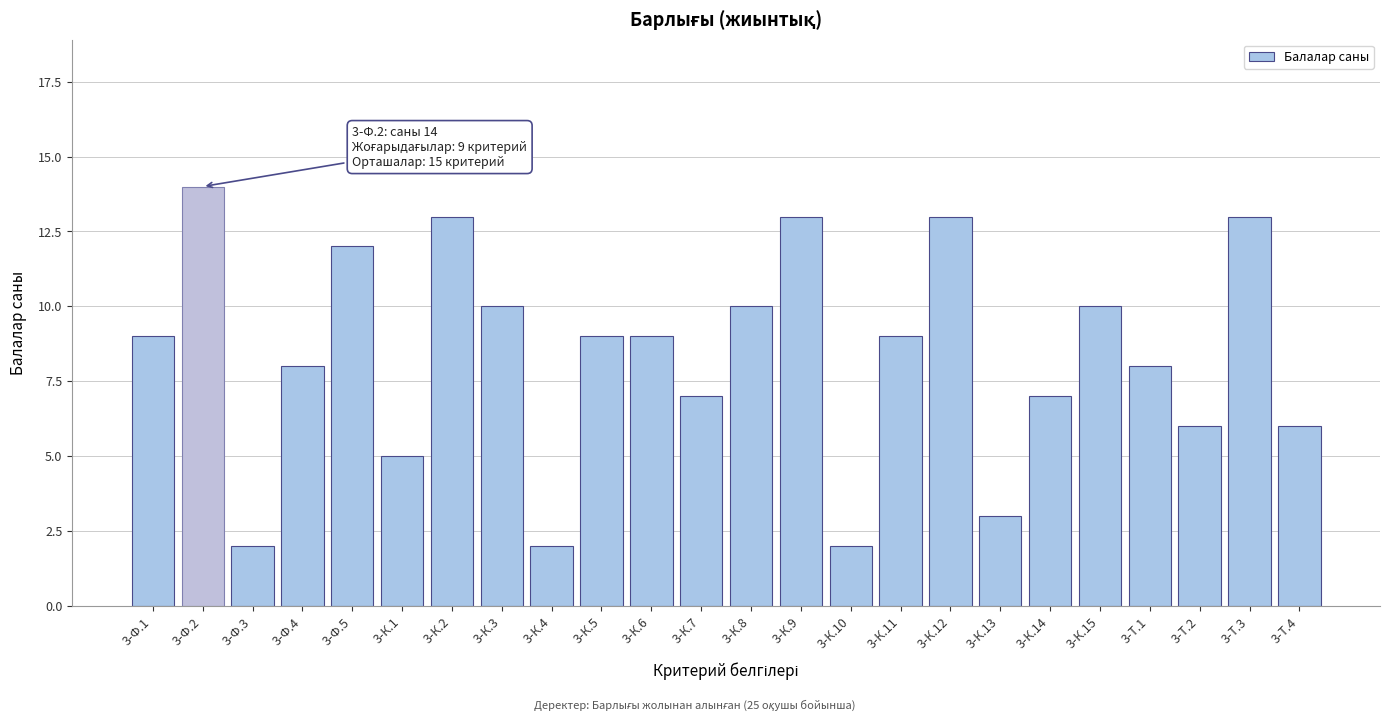

Reading left to right, extract all data points from this chart.

3-Ф.1=9	3-Ф.2=14	3-Ф.3=2	3-Ф.4=8	3-Ф.5=12	3-К.1=5	3-К.2=13	3-К.3=10	3-К.4=2	3-К.5=9	3-К.6=9	3-К.7=7	3-К.8=10	3-К.9=13	3-К.10=2	3-К.11=9	3-К.12=13	3-К.13=3	3-К.14=7	3-К.15=10	3-Т.1=8	3-Т.2=6	3-Т.3=13	3-Т.4=6